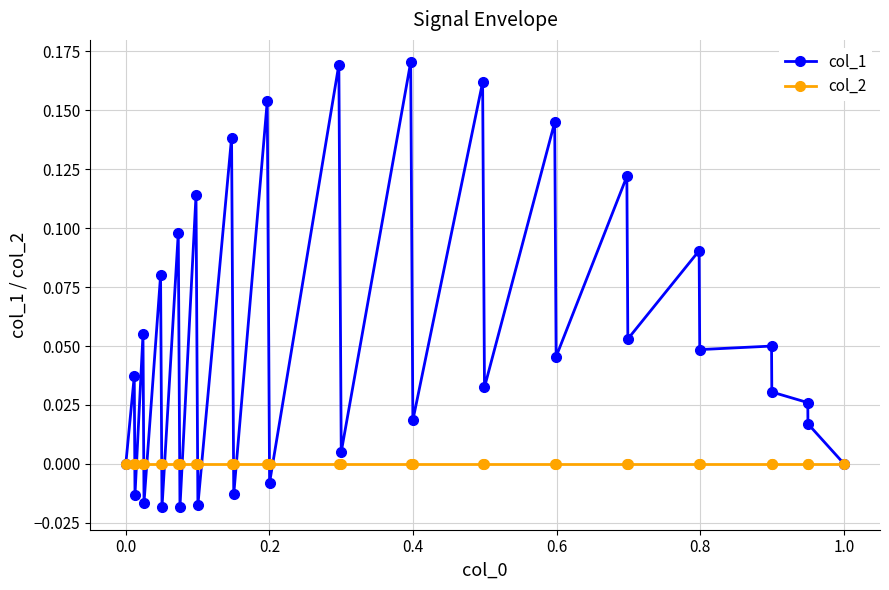

What are all the series names shown in the legend?

col_1, col_2